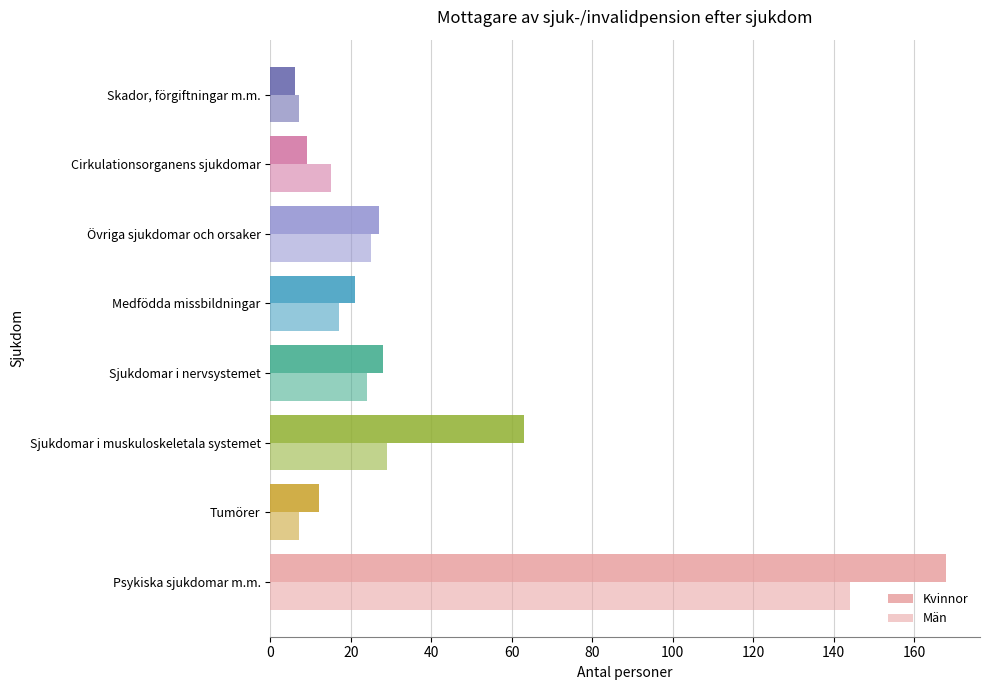

How many distinct data groups are displayed?

2